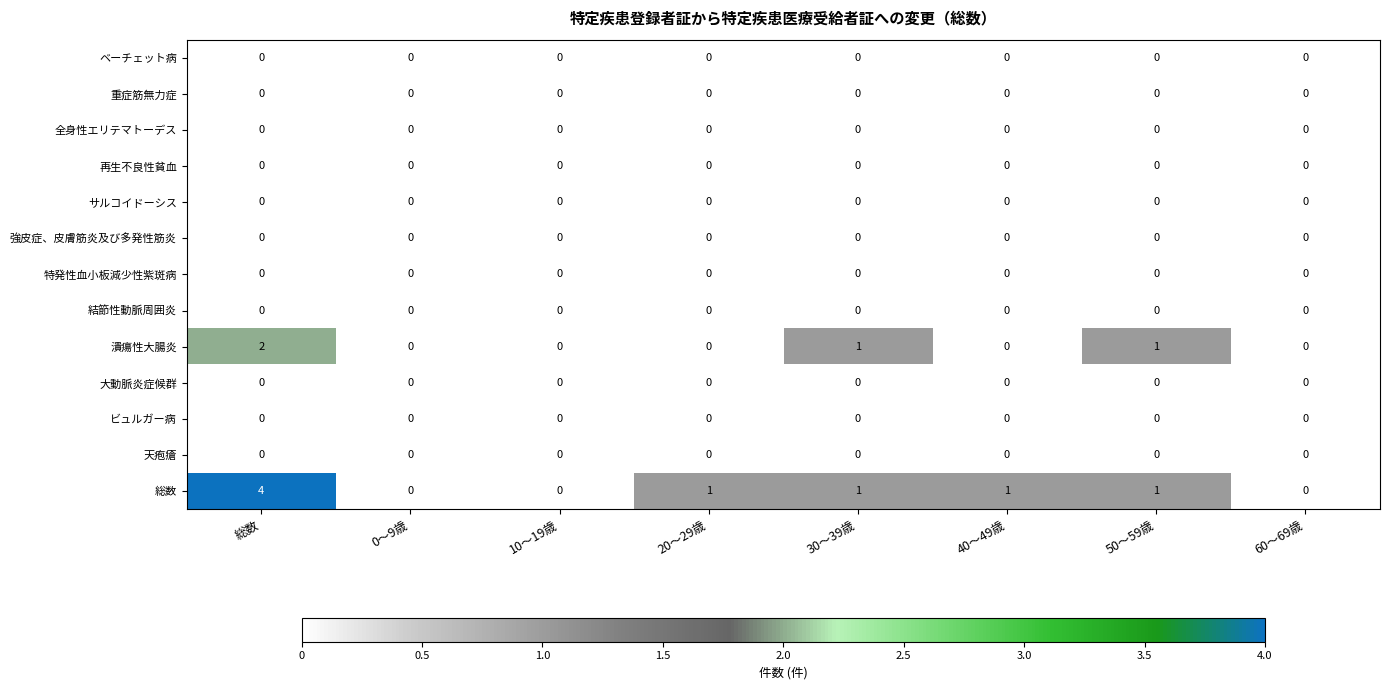

Which label corresponds to the largest value in the chart?

総数